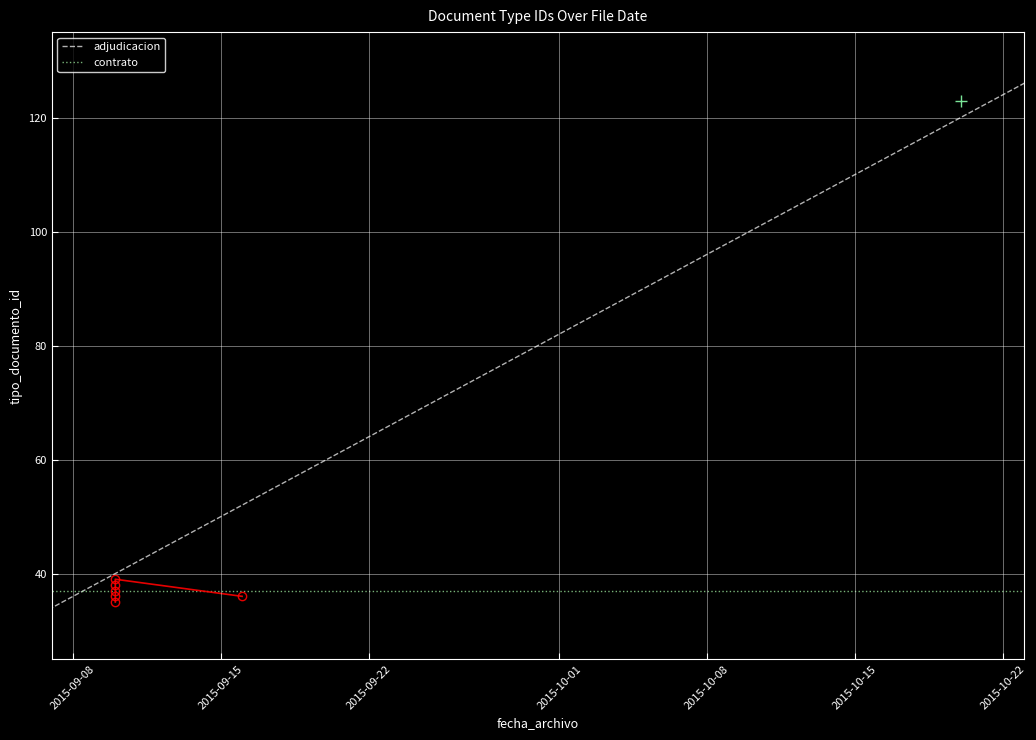

The value at 2015-10-08 is 53. True or false?

False